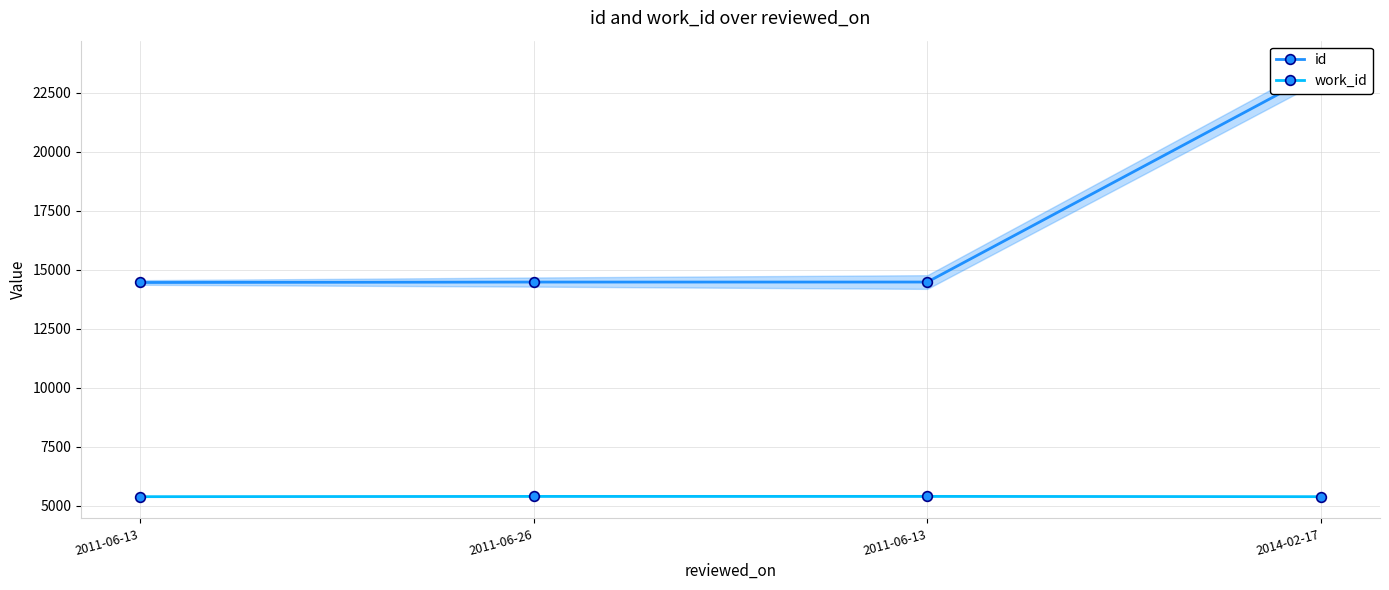

Which series has the widest spread of values?

id